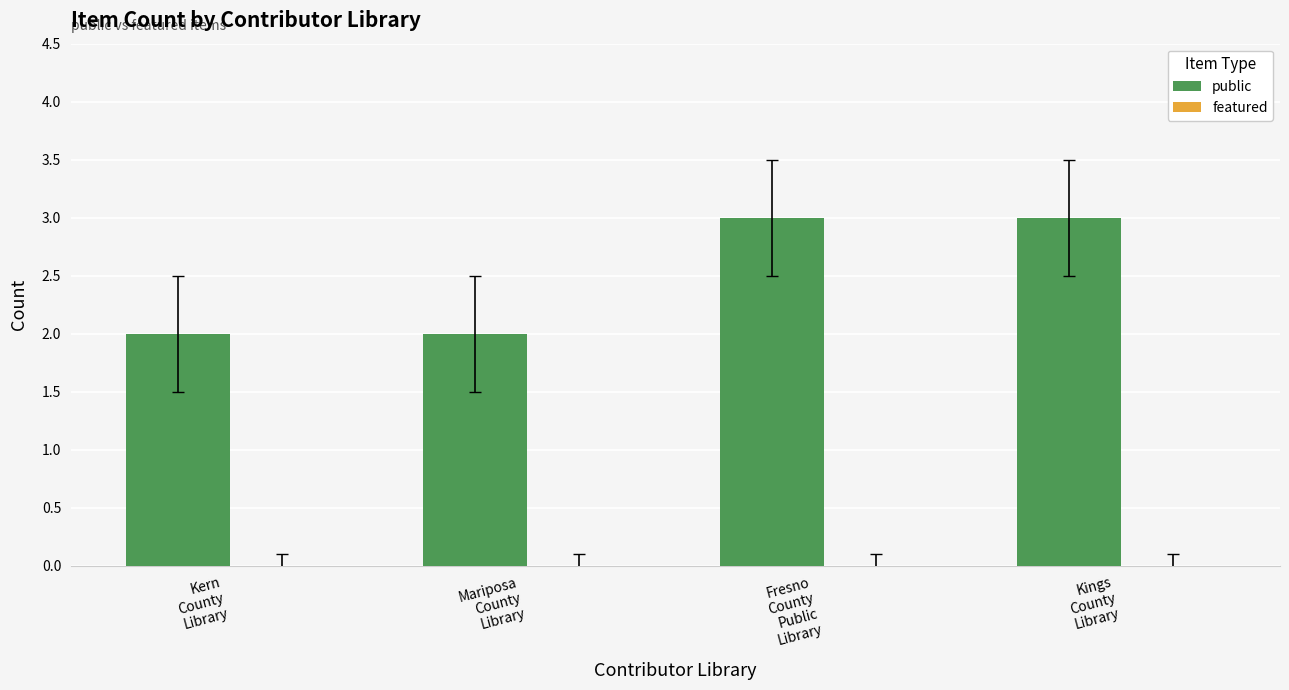

What is the maximum value shown in the chart?

3